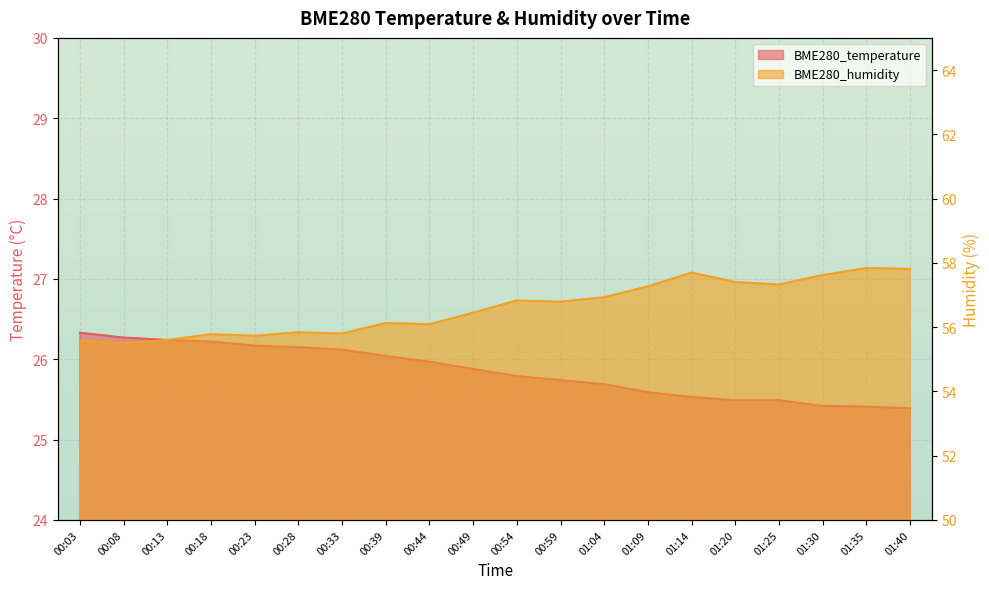

What is the sum of all BME280_humidity values?

1132.0